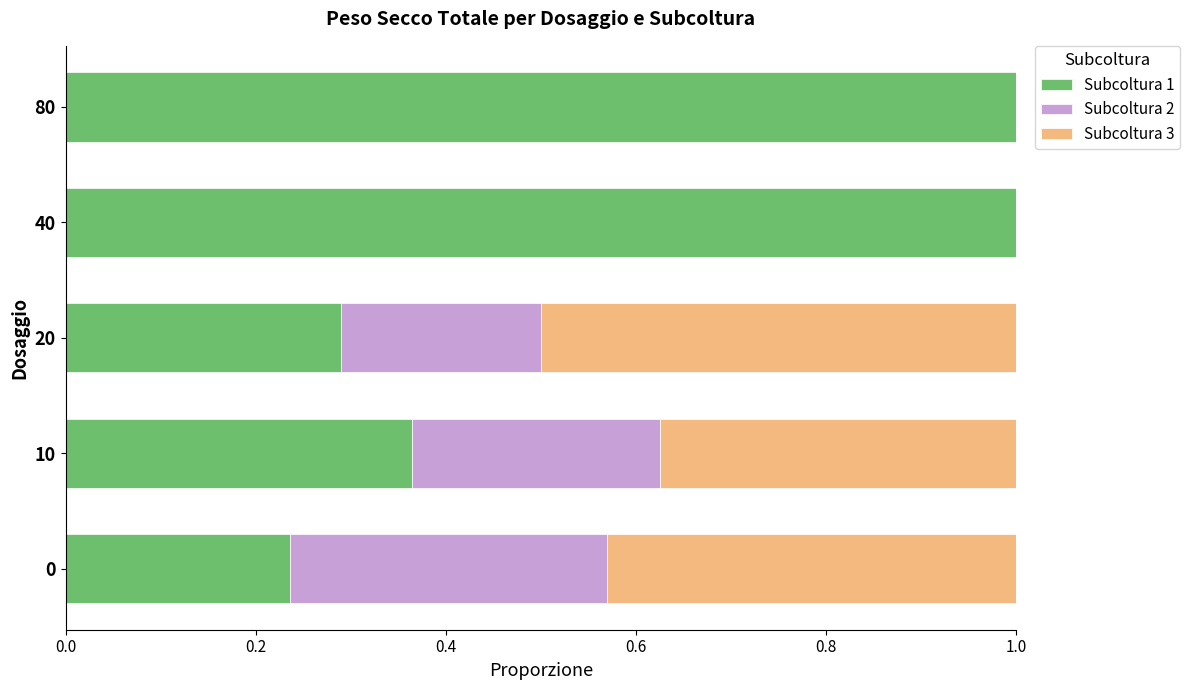

True or false: Subcoltura 1 has a value of 1.0 at 80.

True